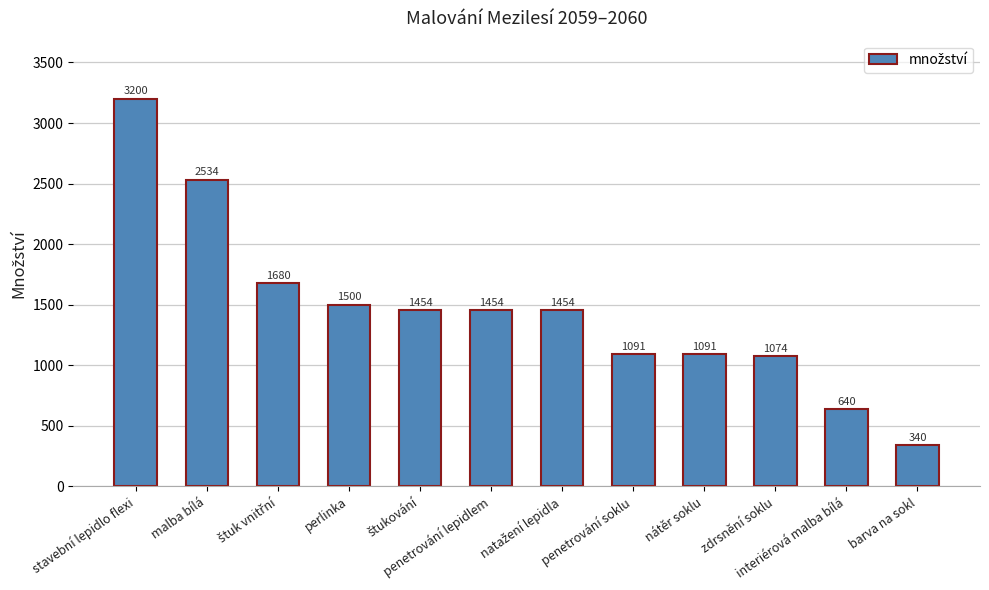

What is the sum of the values at zdrsnění soklu and perlinka?

2574